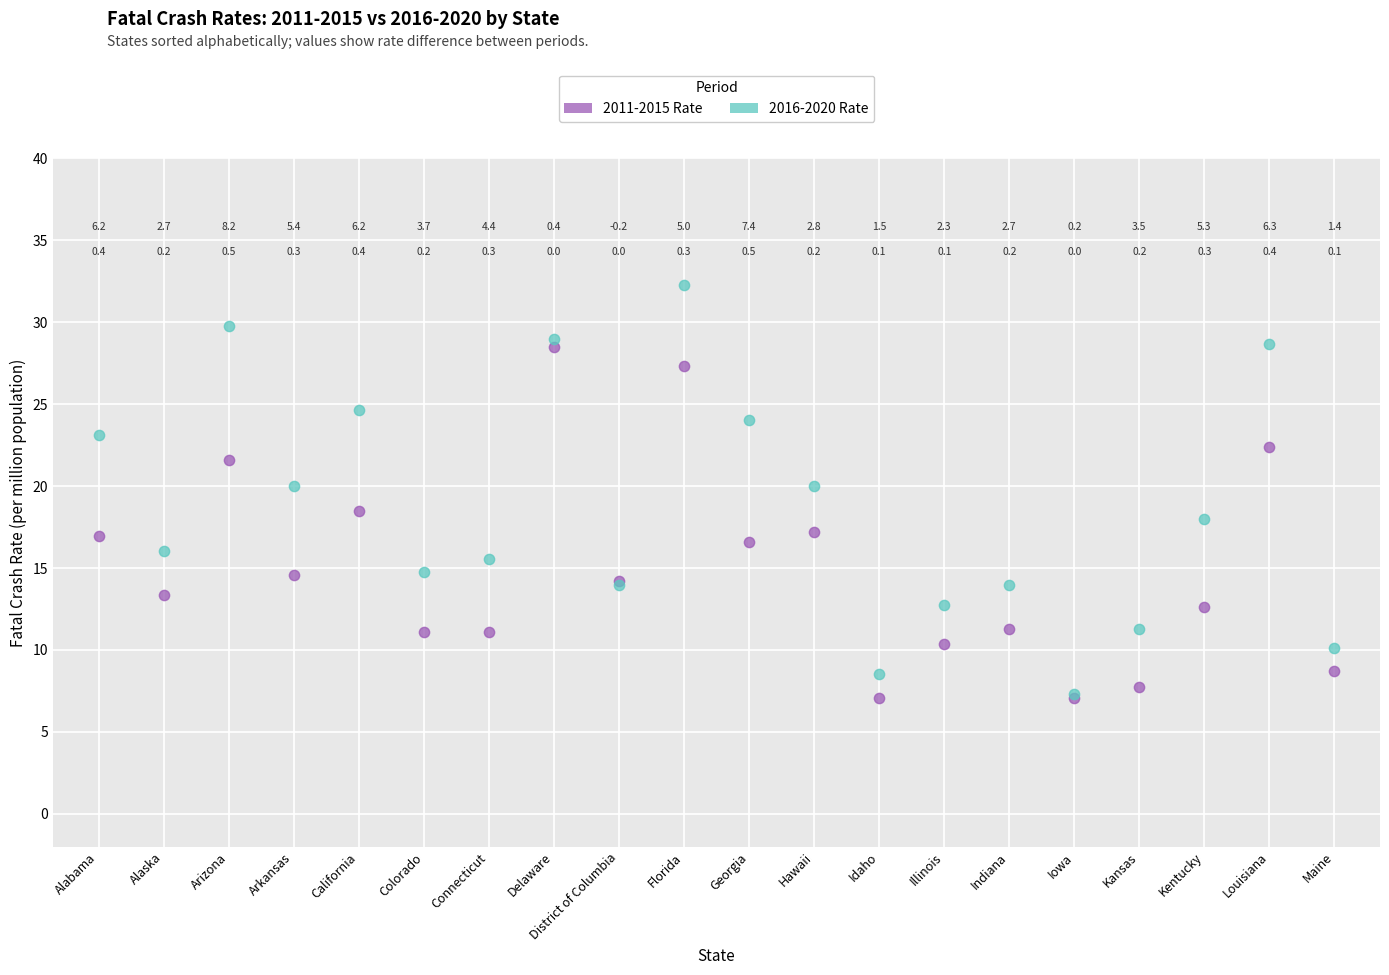

Which series reaches the minimum Y coordinate?

2011-2015 Rate